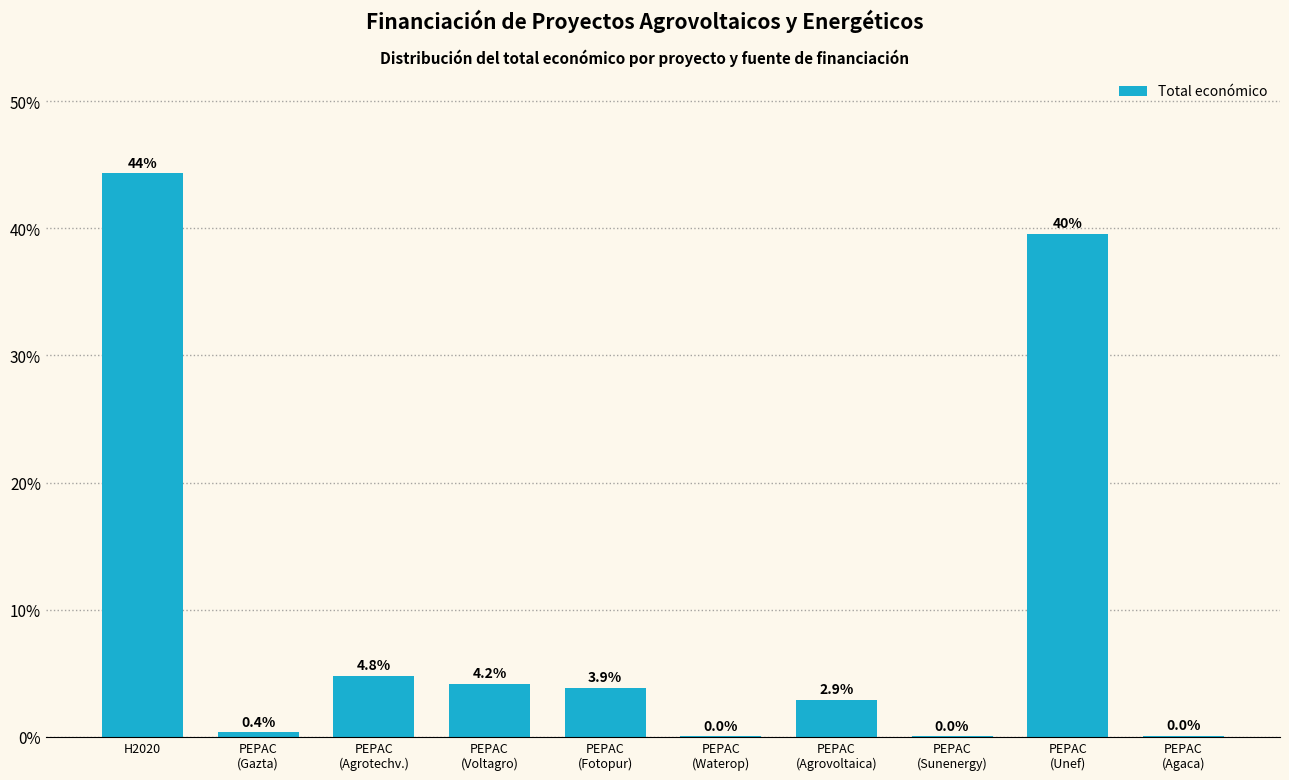

What is the change in value from H2020 to PEPAC
(Sunenergy)?

-44.3